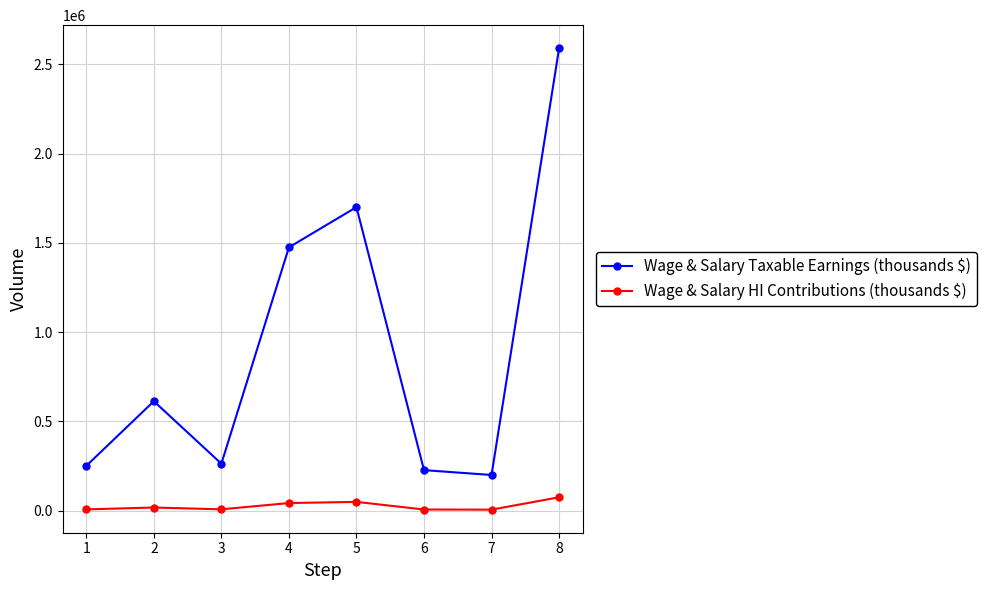

True or false: Wage & Salary Taxable Earnings (thousands $) and Wage & Salary HI Contributions (thousands $) intersect in this chart.

False